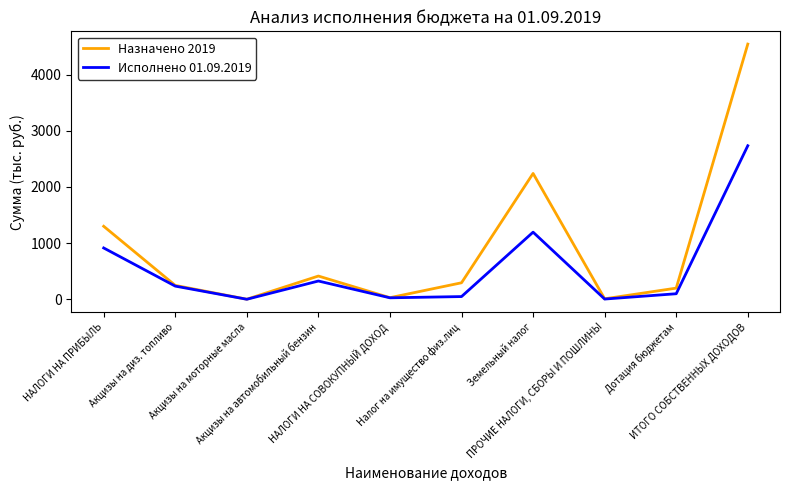

Which series has the largest range (max minus min)?

Назначено 2019